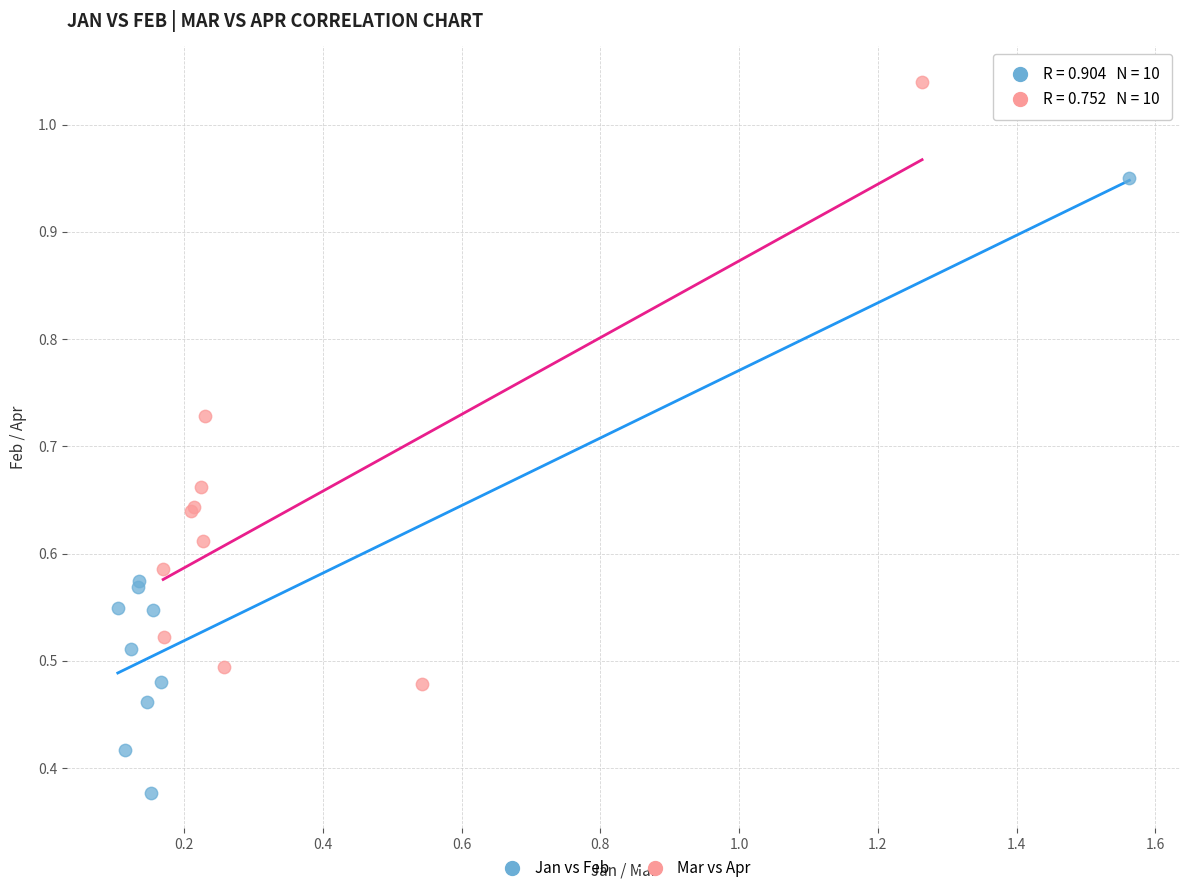

Which series reaches the minimum Y coordinate?

Jan vs Feb